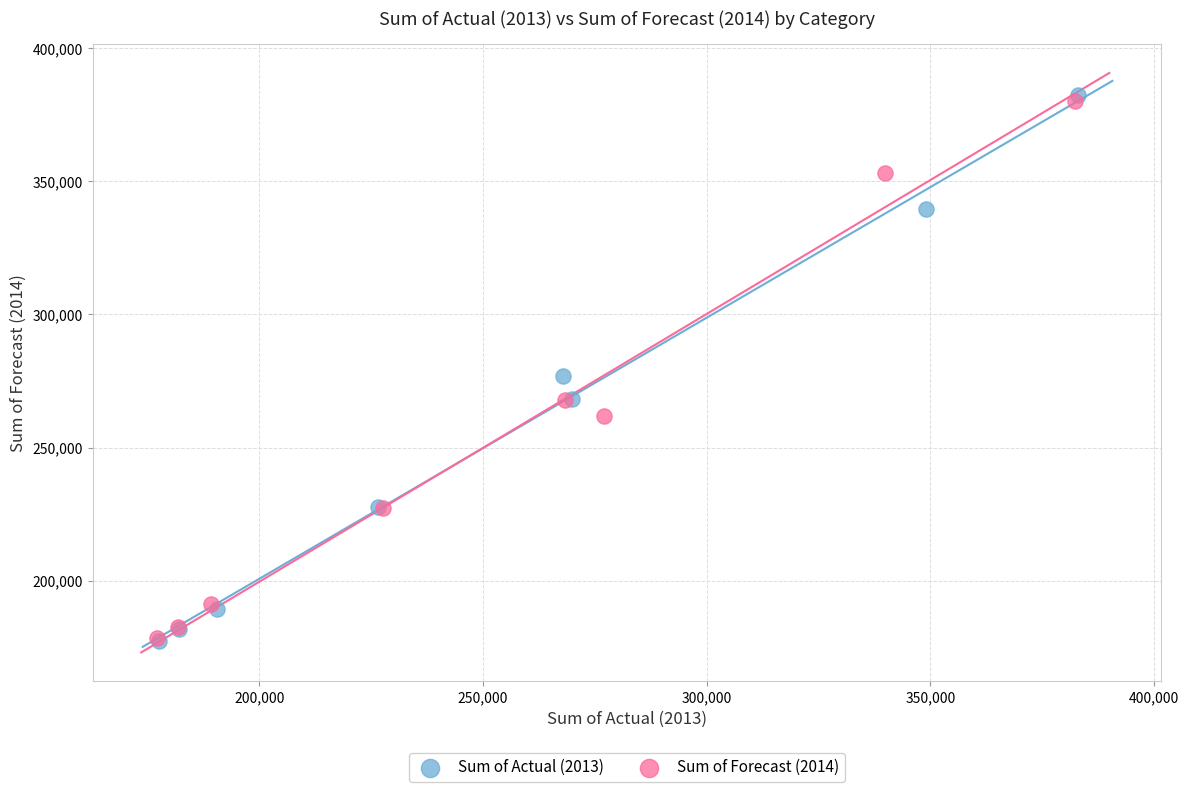

Which series has the largest Y range (max minus min)?

Sum of Actual (2013)